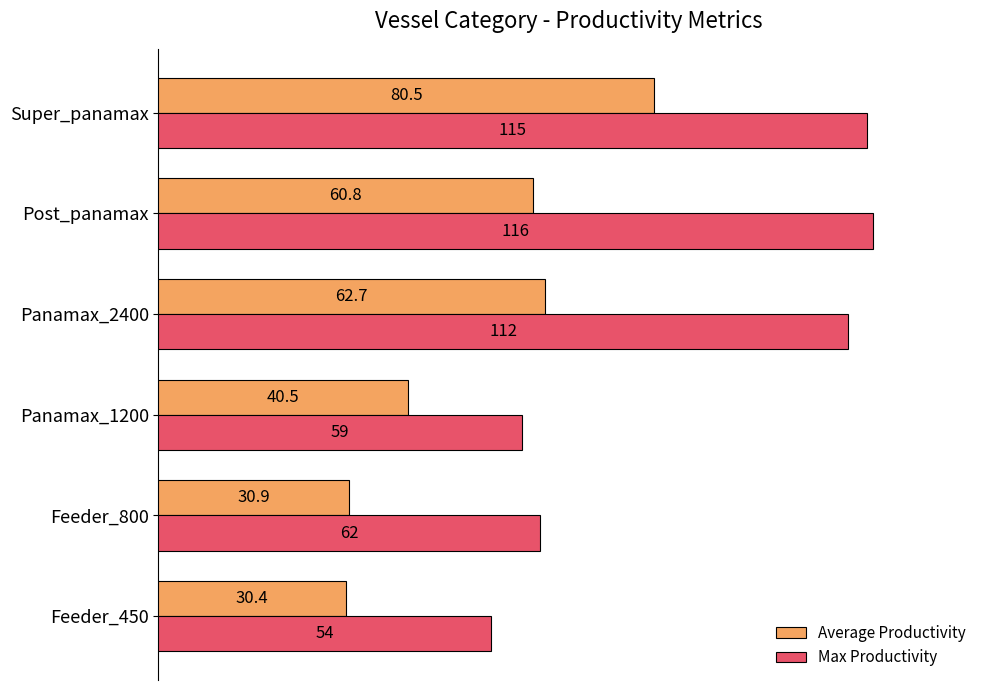

How many distinct data groups are displayed?

2